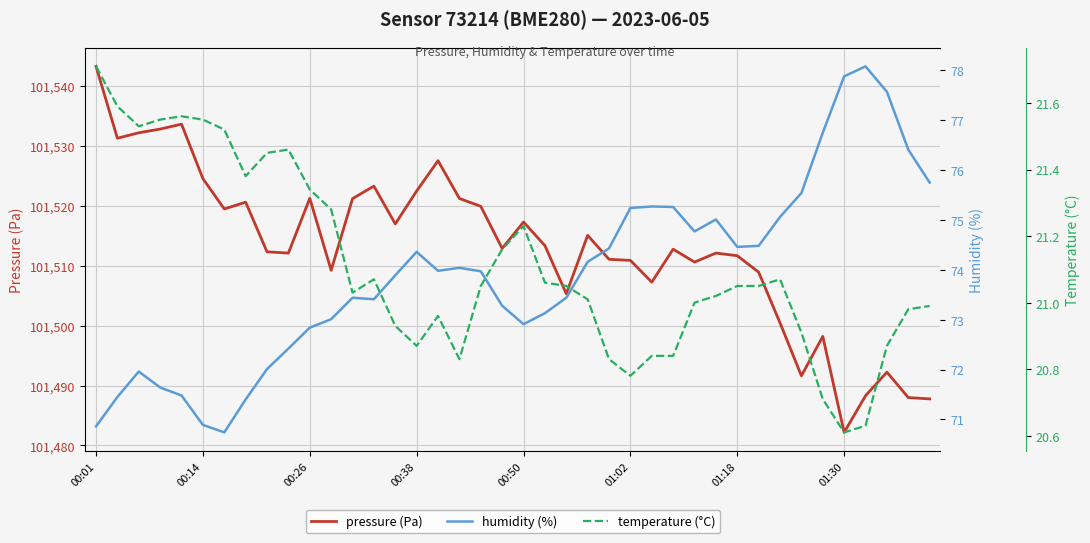

Which category has the highest value in the pressure (Pa) series?

00:01